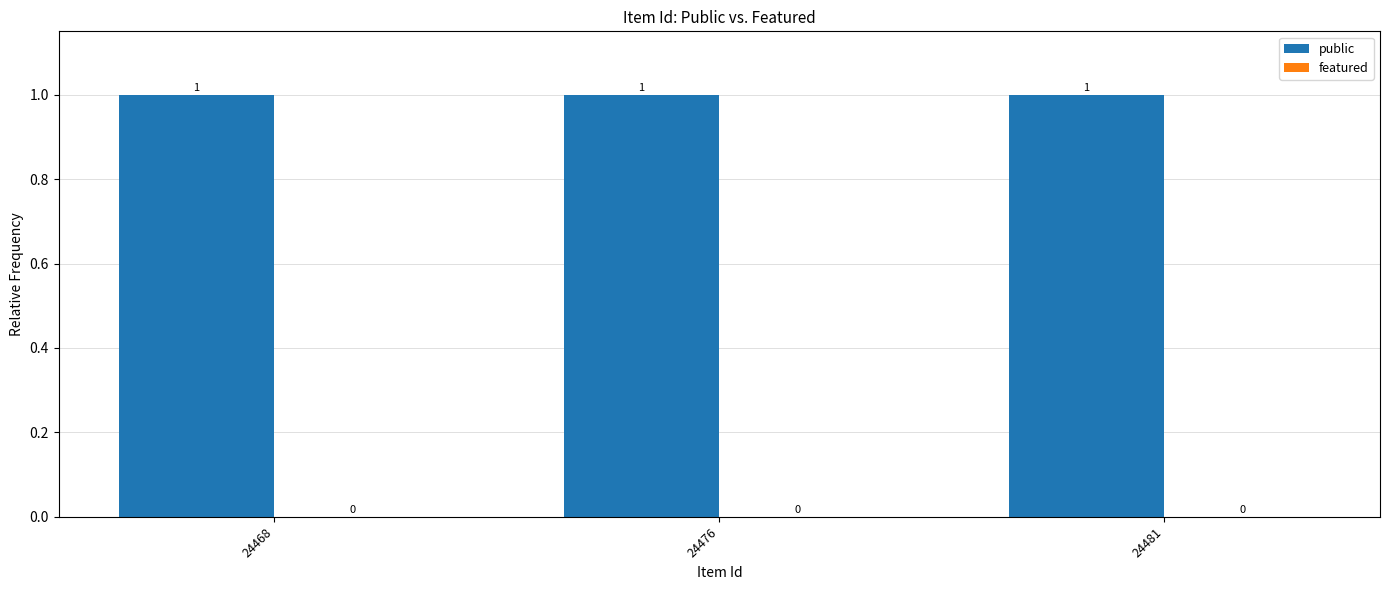

What is the difference between the highest and lowest values at 24476?

1